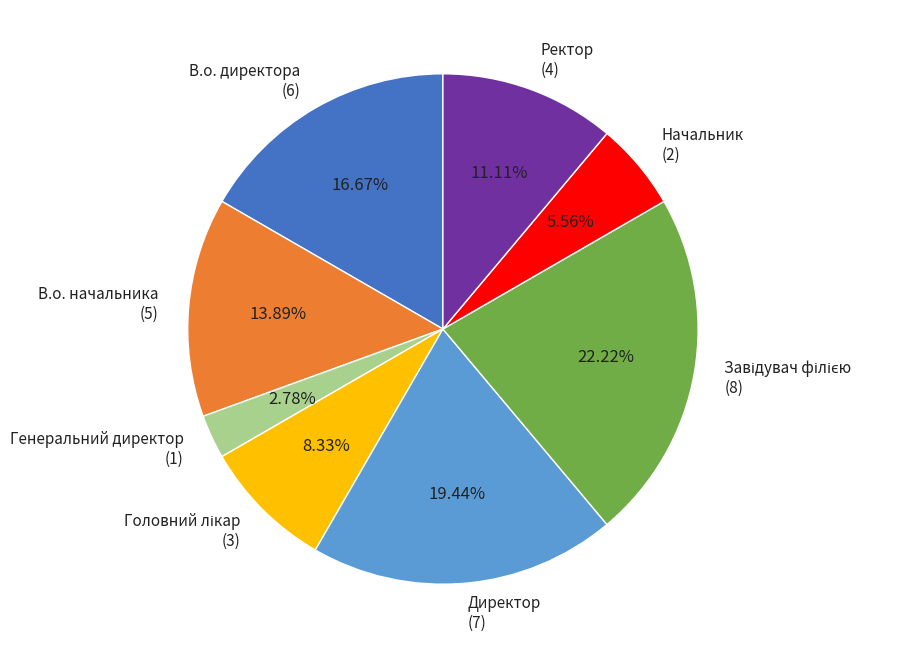

Approximately how many times larger is the value at Начальник (2) compared to Генеральний директор (1)?

2.0